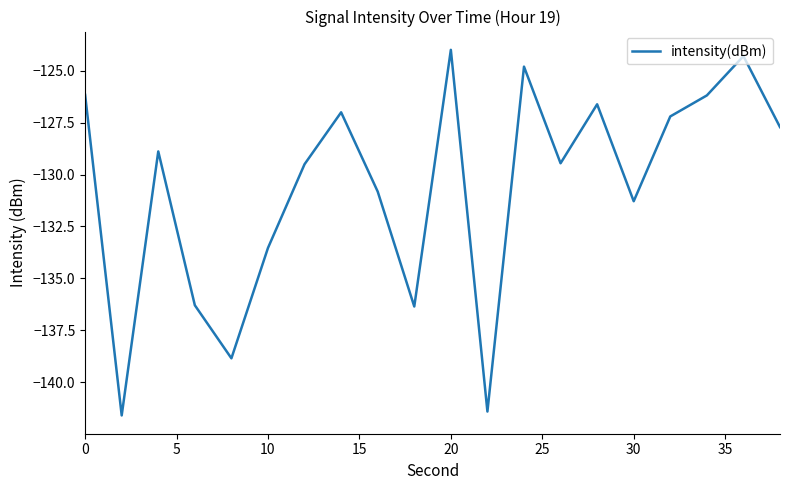

How many values are below -128?

11